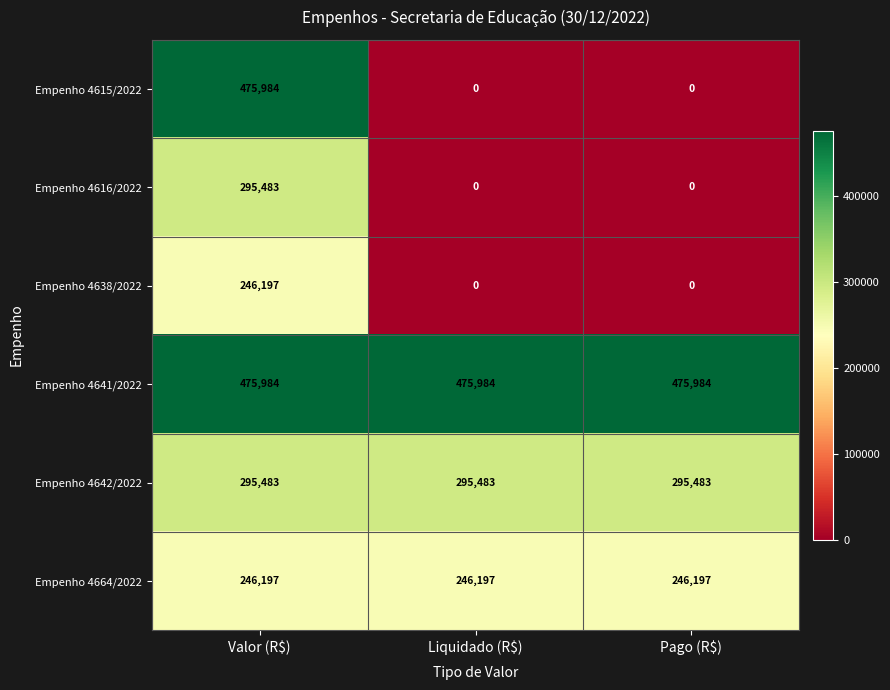

What is the maximum value shown in the chart?

475984